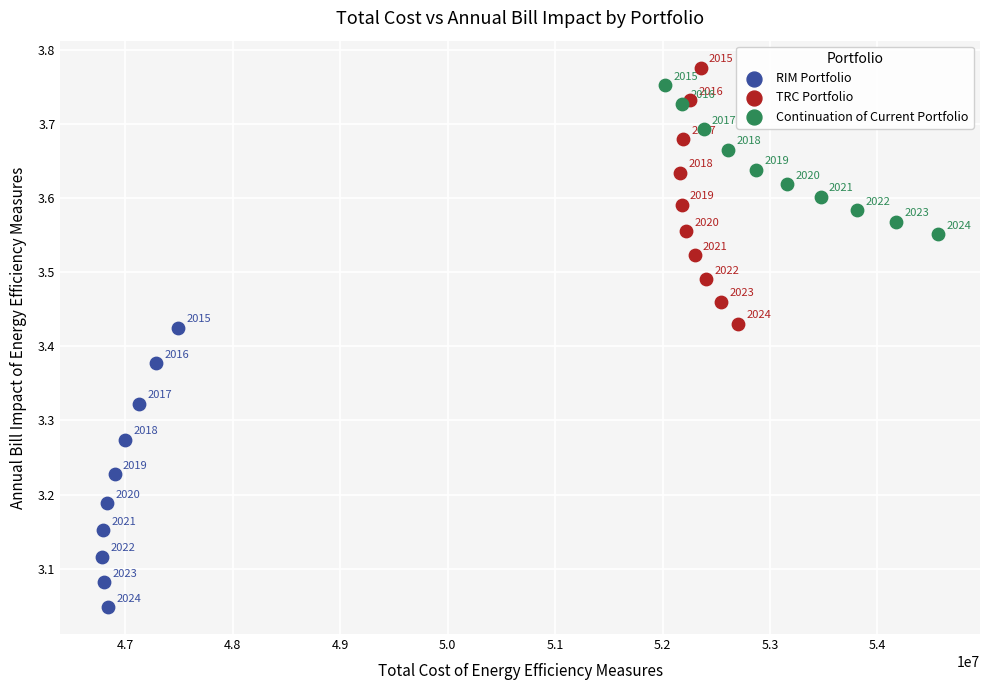

Which series has the largest Y range (max minus min)?

RIM Portfolio